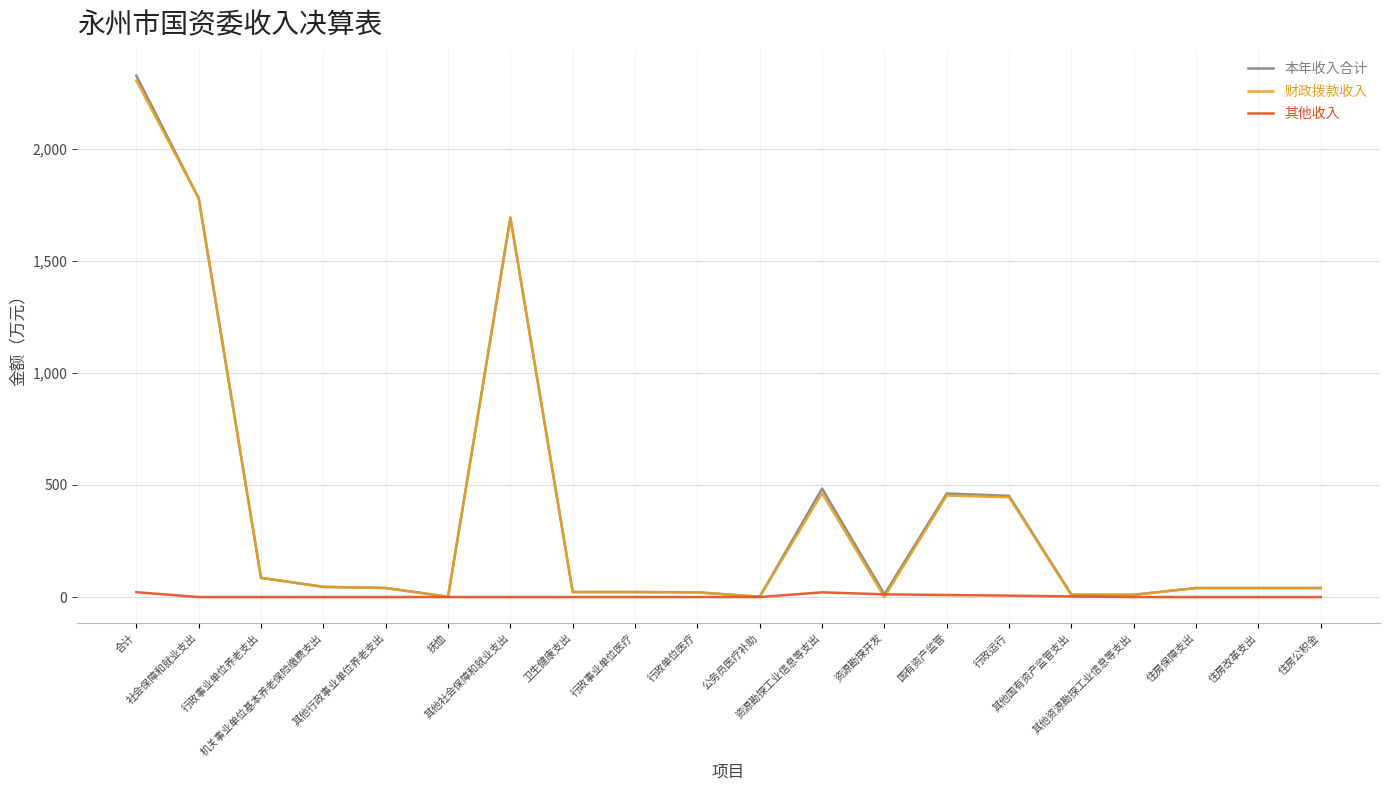

What is the sum of all 本年收入合计 values?

7586.4